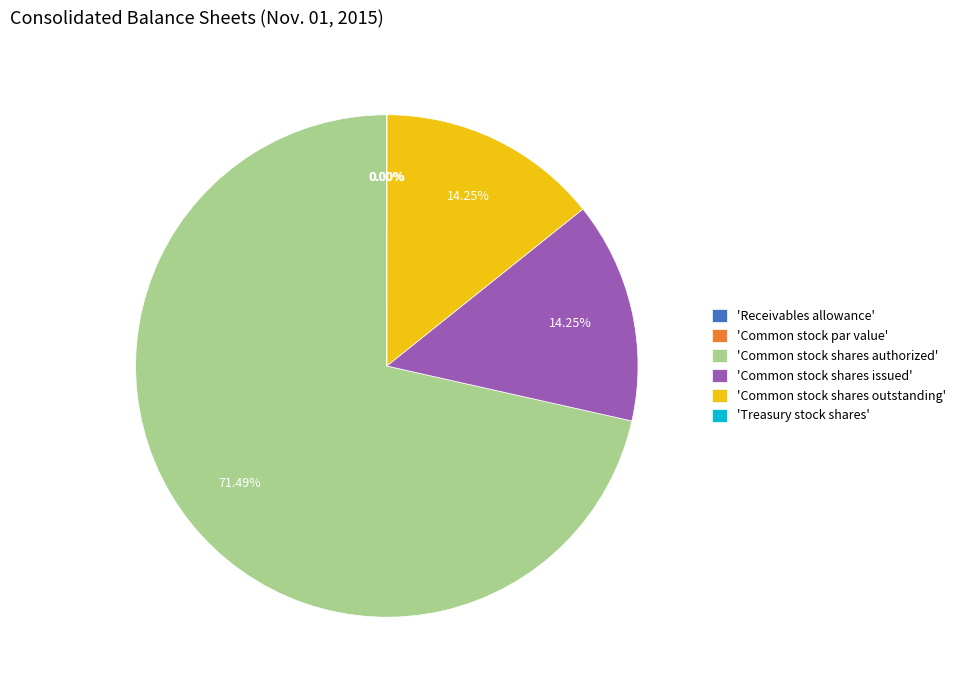

Is there a majority slice in this chart?

Yes